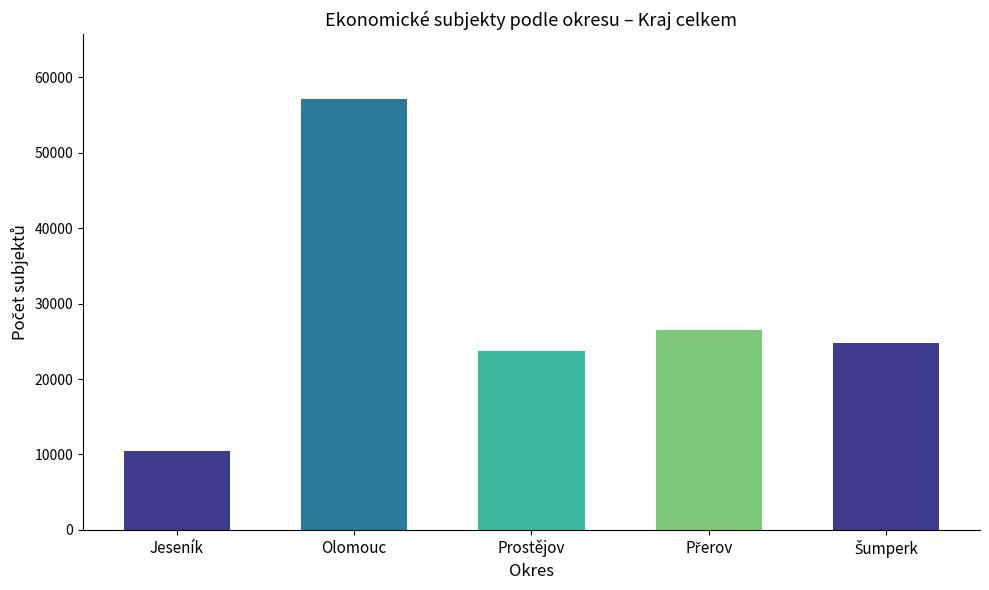

Are the bars horizontal?

No